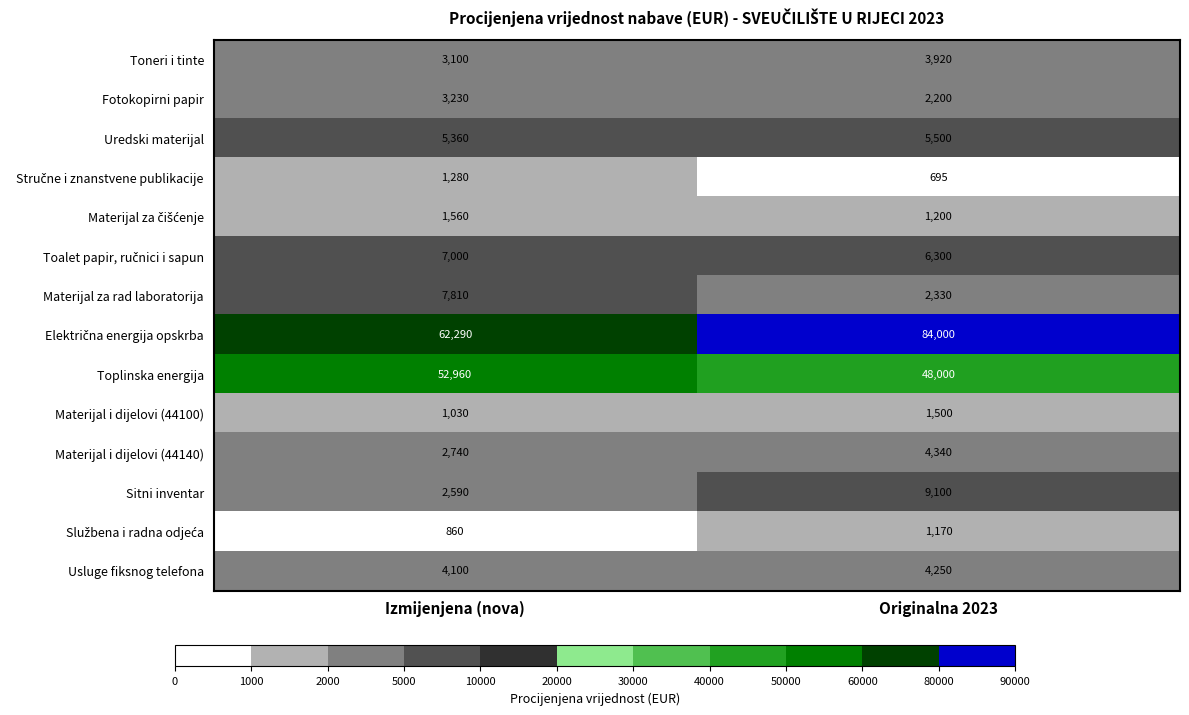

What is the sum of the Fotokopirni papir values at Originalna 2023 and Izmijenjena (nova)?

5430